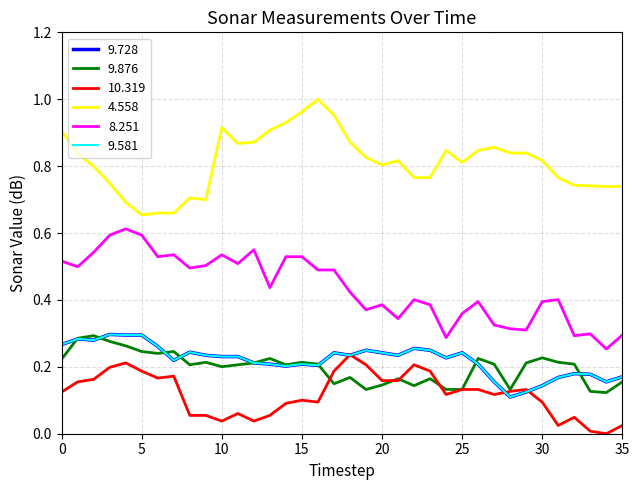

Does the chart have visible grid lines?

Yes